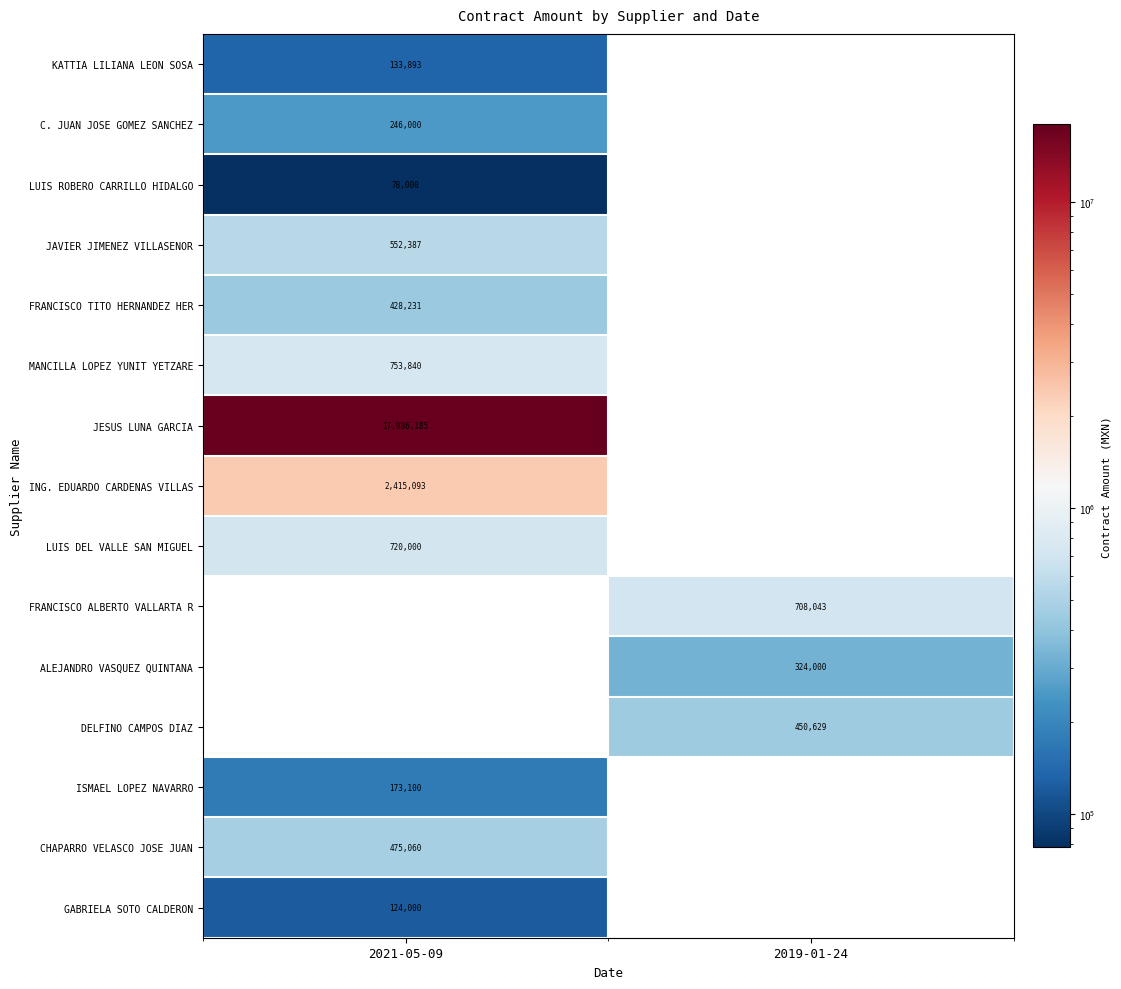

True or false: FRANCISCO TITO HERNANDEZ HER has a value of 699509 at 2021-05-09.

False